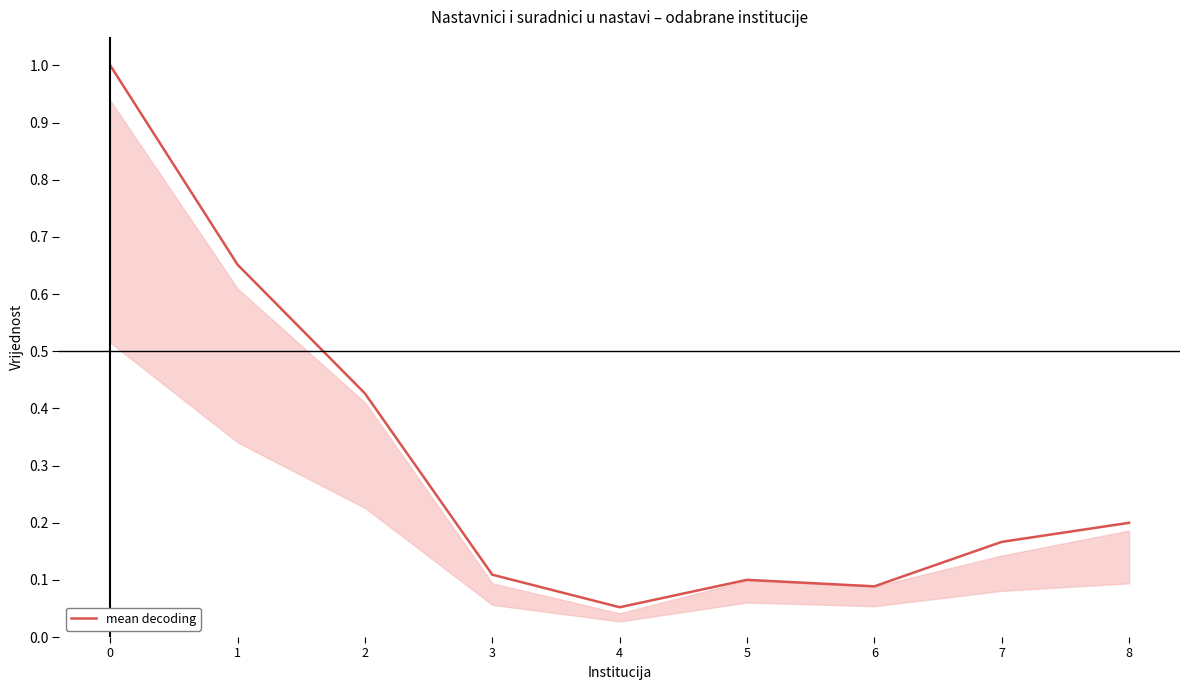

Does the chart have visible grid lines?

No